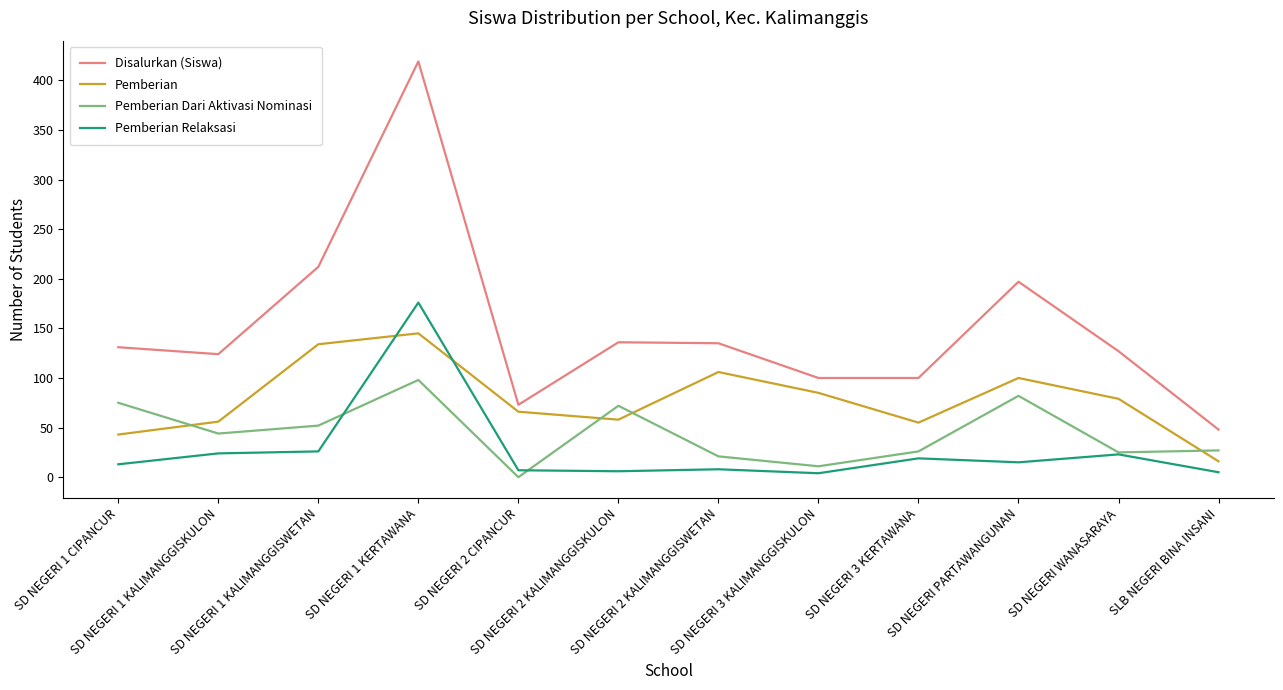

How many lines are shown in the chart?

4